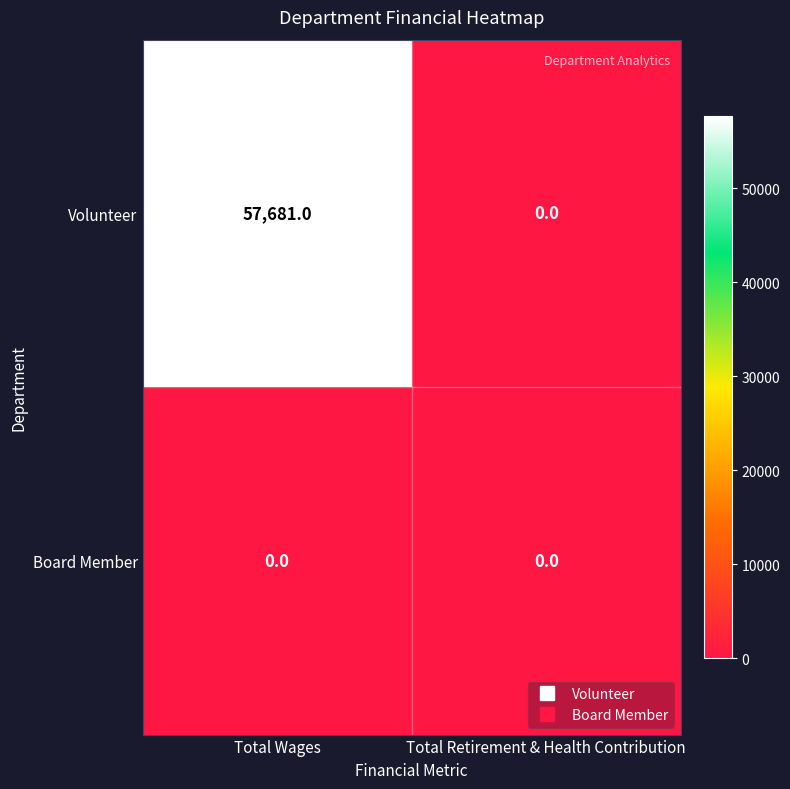

Which series changed the most between Total Wages and Total Retirement & Health Contribution?

Volunteer